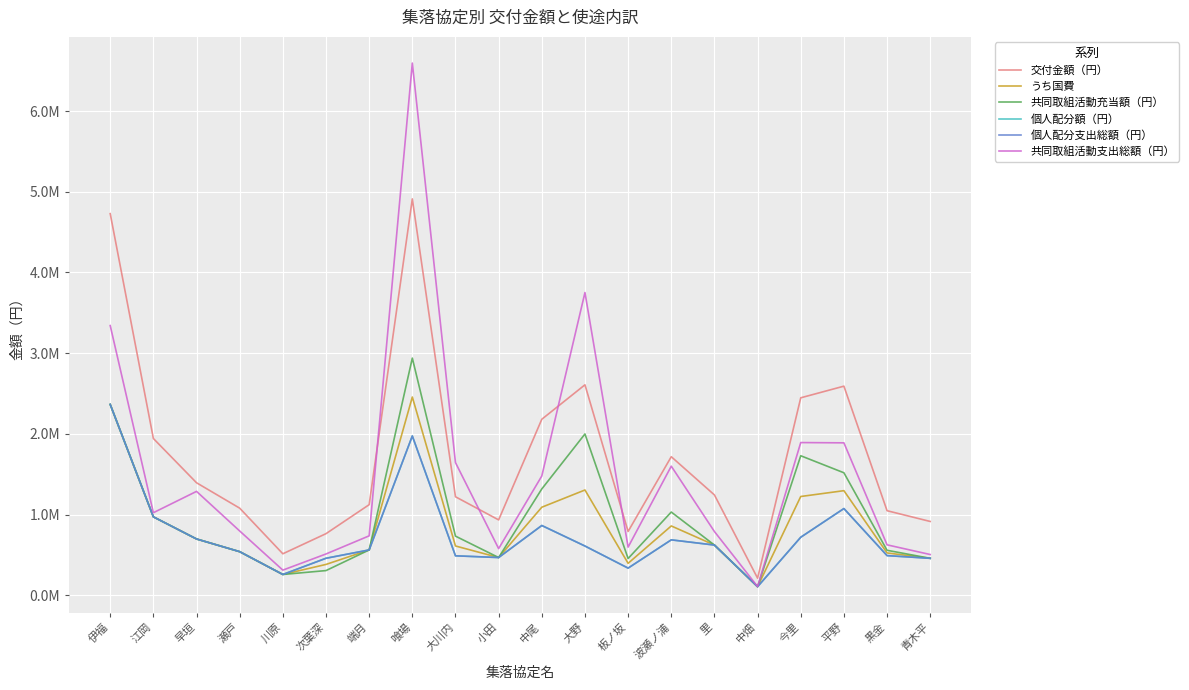

Reading right to left, transcribe all the data shown in this chart.

交付金額（円）: 913851	1047053	2590880	2446495	210647	1242579	1716324	789826	2607649	2180567	933204	1219906	4912057	1121840	762592	513260	1078630	1393475	1942151	4729159
うち国費: 456925	523526	1295439	1223247	105323	621289	858161	394913	1303824	1090283	466602	609953	2456027	560920	381295	256629	539314	696736	971075	2364579
共同取組活動充当額（円）: 456929	556517	1517219	1728231	105324	621296	1030524	454368	1998303	1316911	466612	731949	2938561	560924	305039	256632	539318	696746	971081	2364596
個人配分額（円）: 456922	490536	1073661	718264	105323	621283	685800	335458	609346	863656	466592	487957	1973496	560916	457553	256628	539312	696729	971070	2364563
個人配分支出総額（円）: 456922	490536	1073661	718264	105323	621283	685800	335458	609346	863656	466592	487957	1973496	560916	457553	256628	539312	696729	971070	2364563
共同取組活動支出総額（円）: 503982	624105	1888341	1891754	107183	788795	1598969	595827	3751225	1477161	577422	1643399	6595671	735466	510839	310596	795772	1286655	1022289	3341757